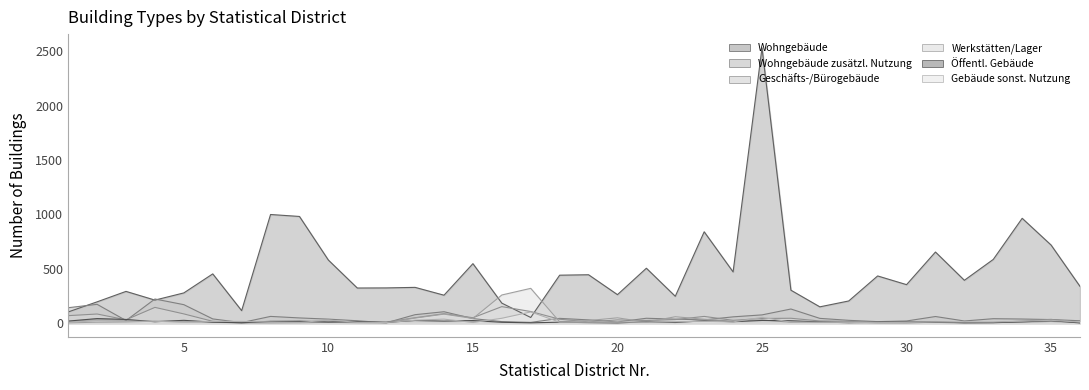

The value of Oeffentliches Gebaeude at 11 is 14. True or false?

True